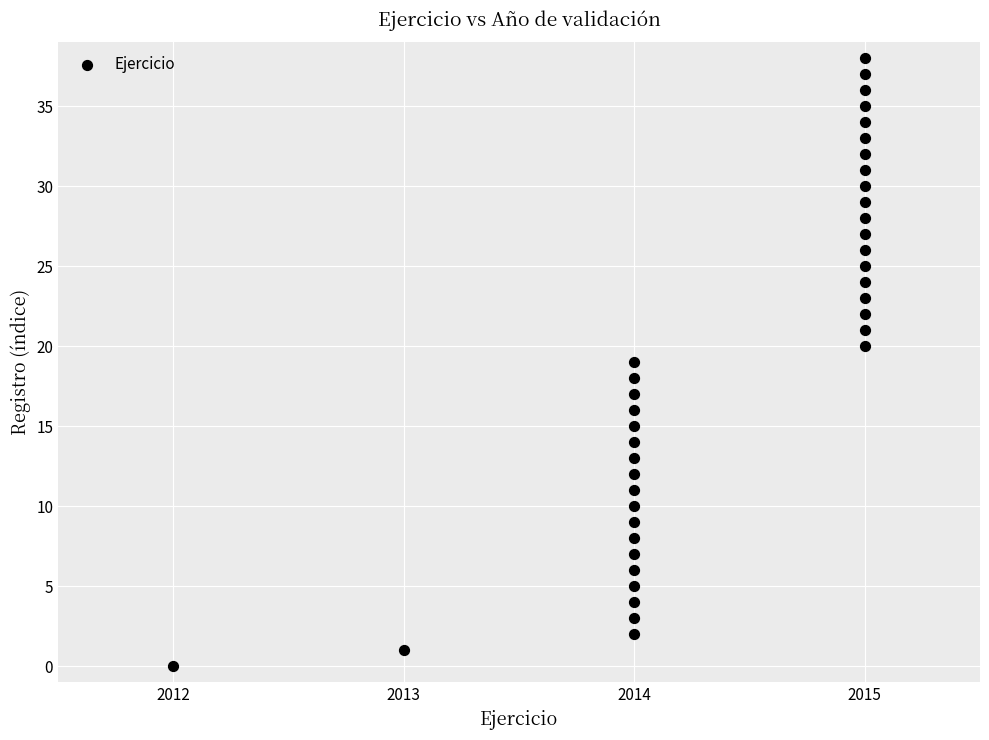

What is the range of X values (max minus min)?

3